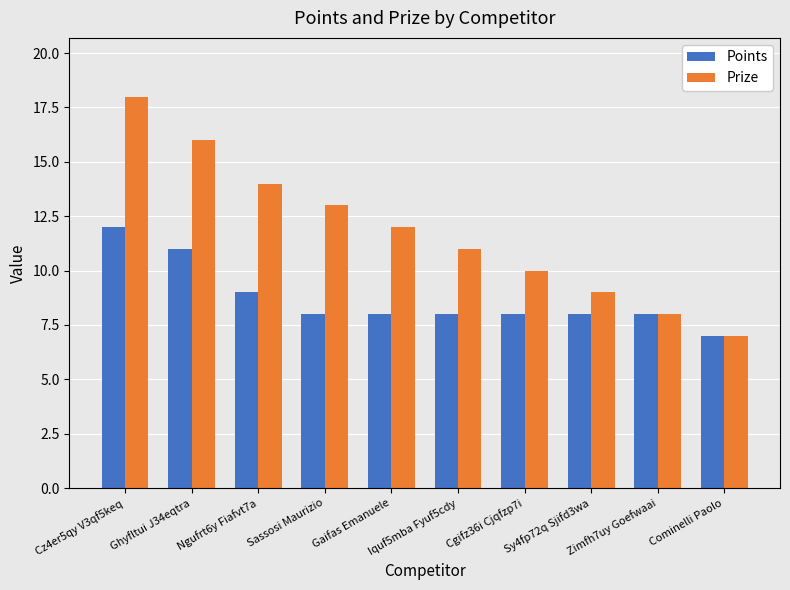

What is the label of the 4th bar from the left?

Sassosi Maurizio